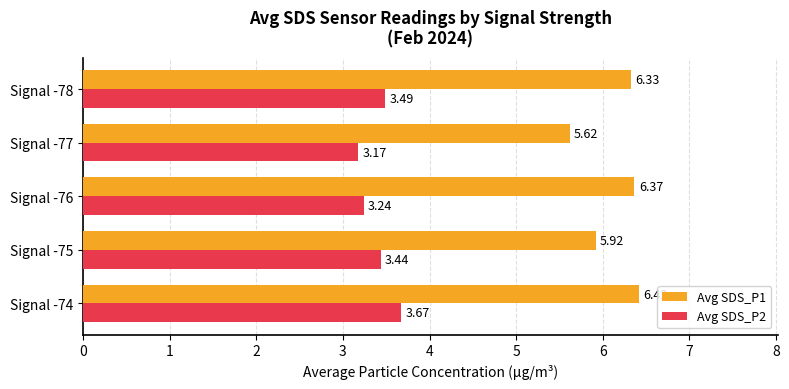

Rank the series by their maximum value, from highest to lowest.

Avg SDS_P1, Avg SDS_P2